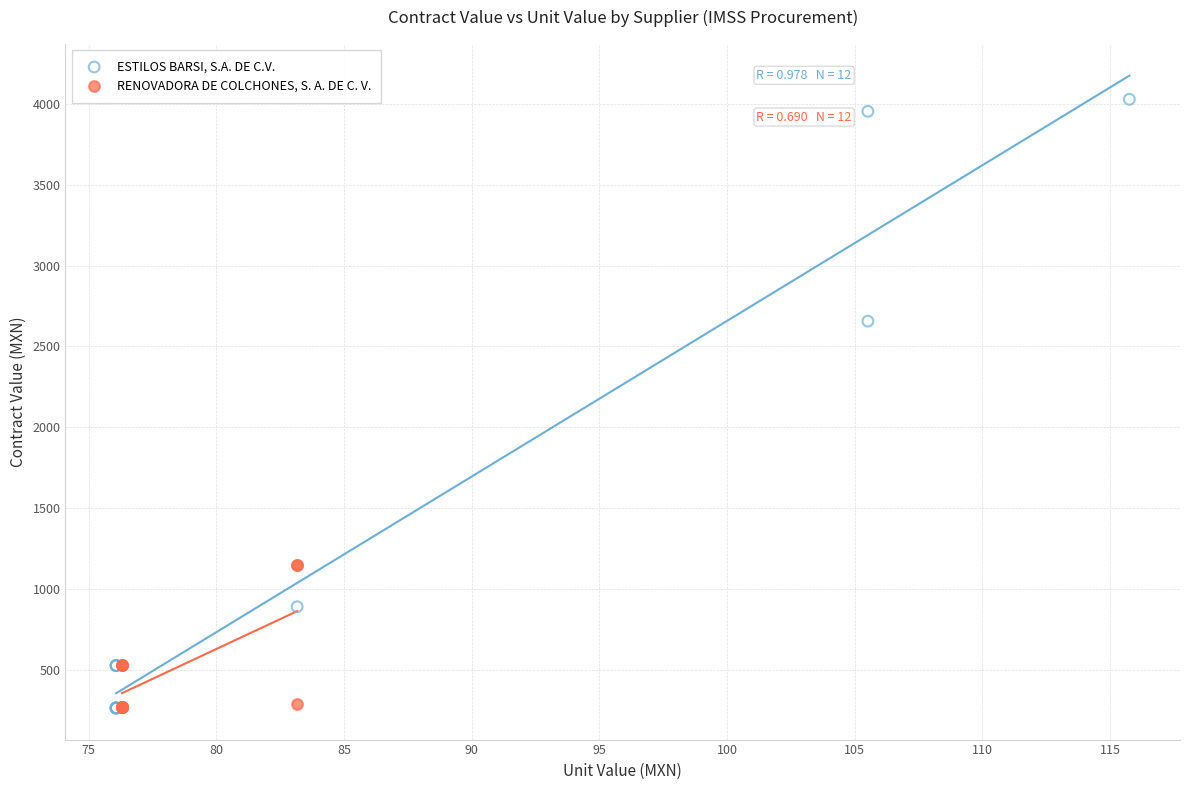

Which series has the widest spread of Y values?

ESTILOS BARSI, S.A. DE C.V.